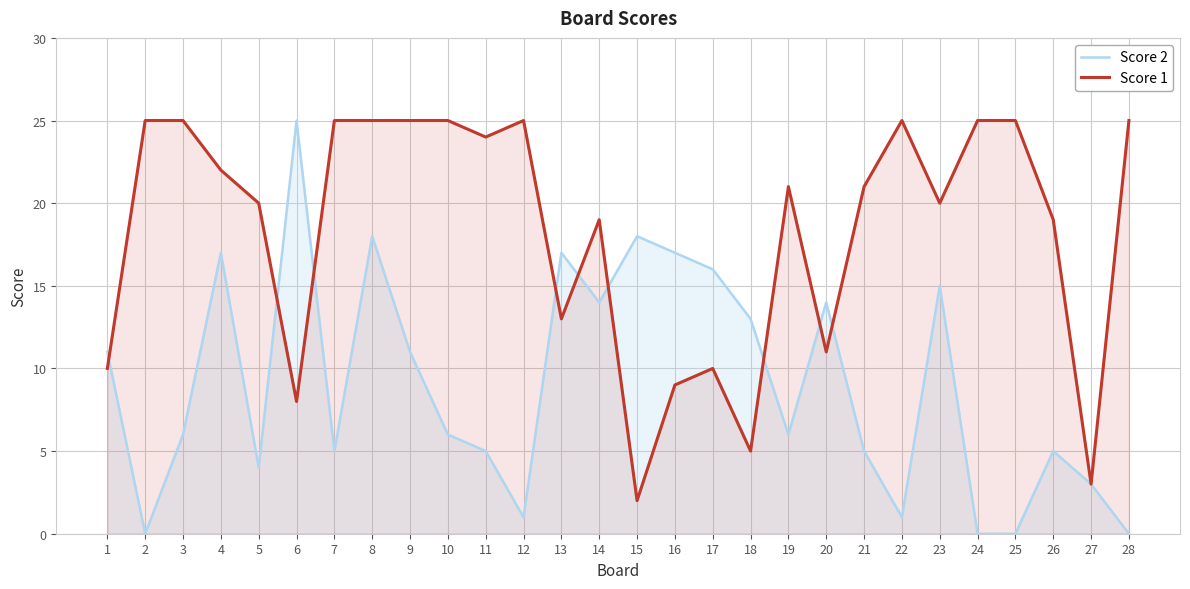

What is the difference between the highest and lowest values at 7?

20